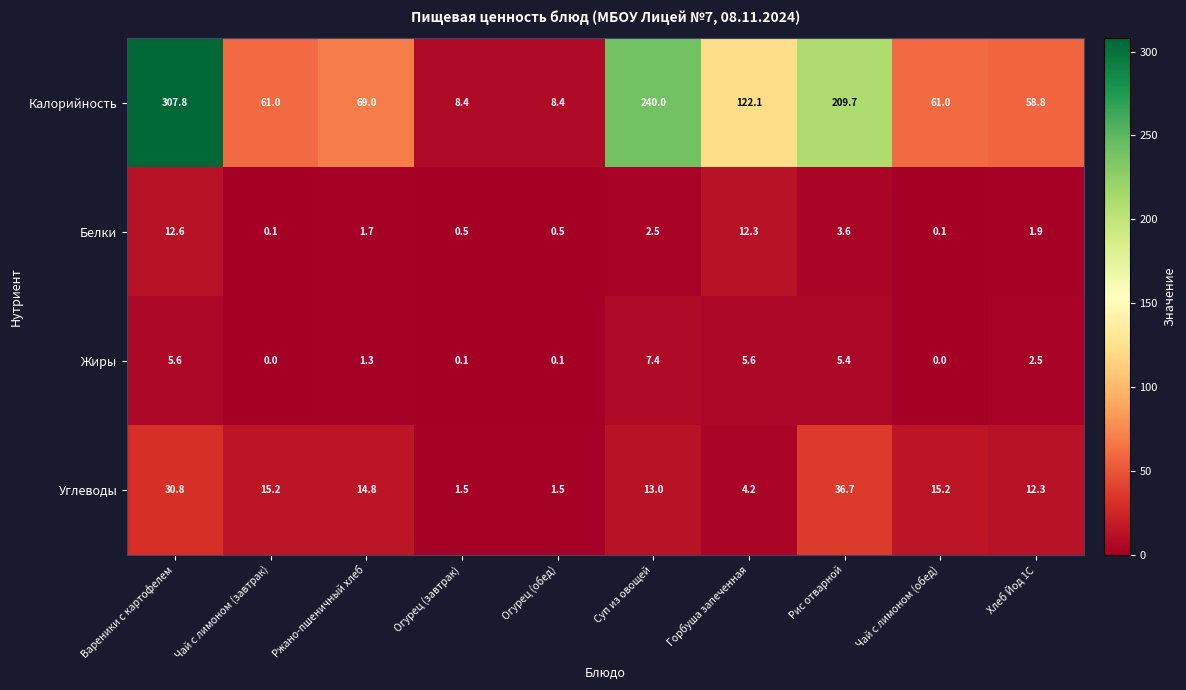

What value does the Белки series have at Огурец (обед)?

0.5